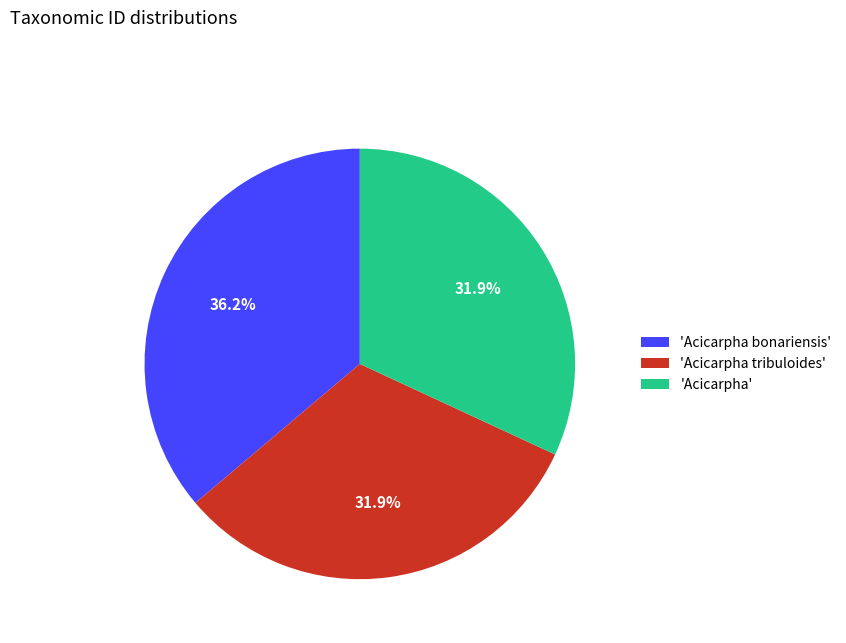

Which slice is the largest?

'Acicarpha bonariensis'